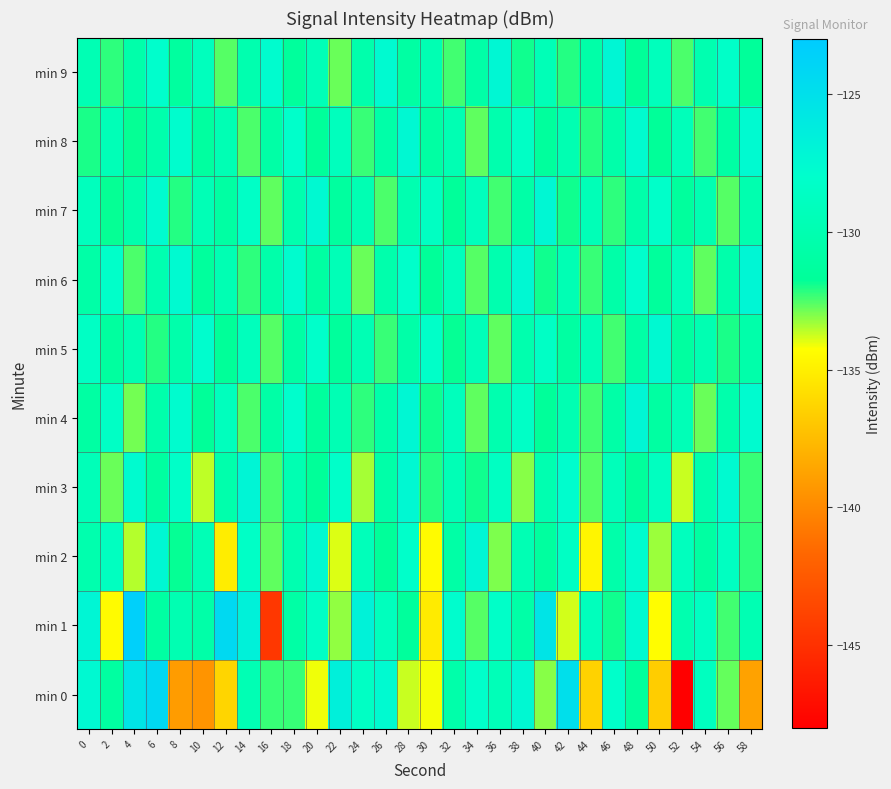

What is the total value across all series at 44?

-1319.5